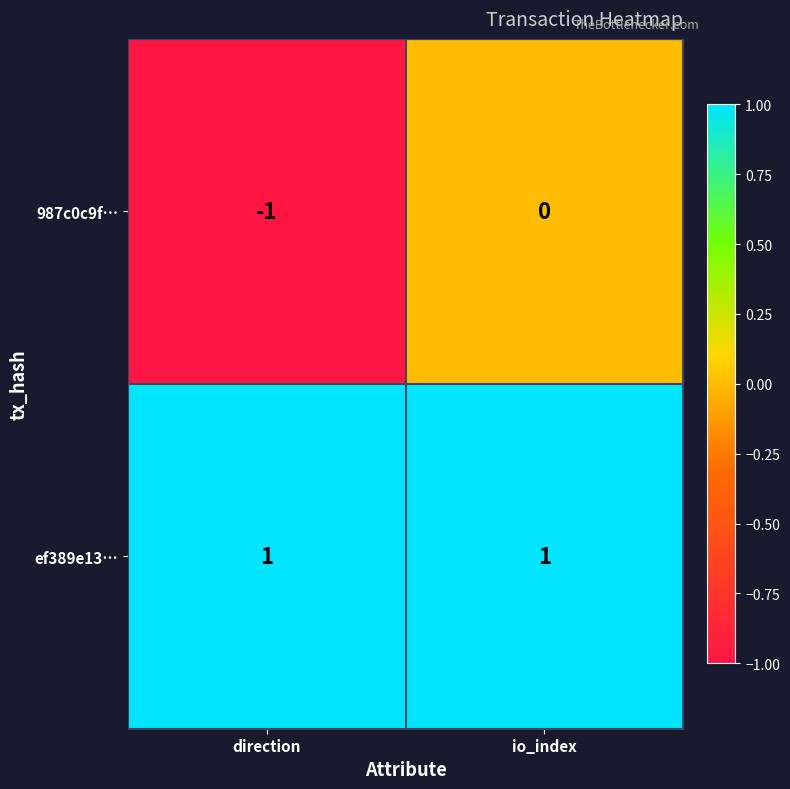

Rank the series by their average value, from lowest to highest.

987c0c9f…, ef389e13…